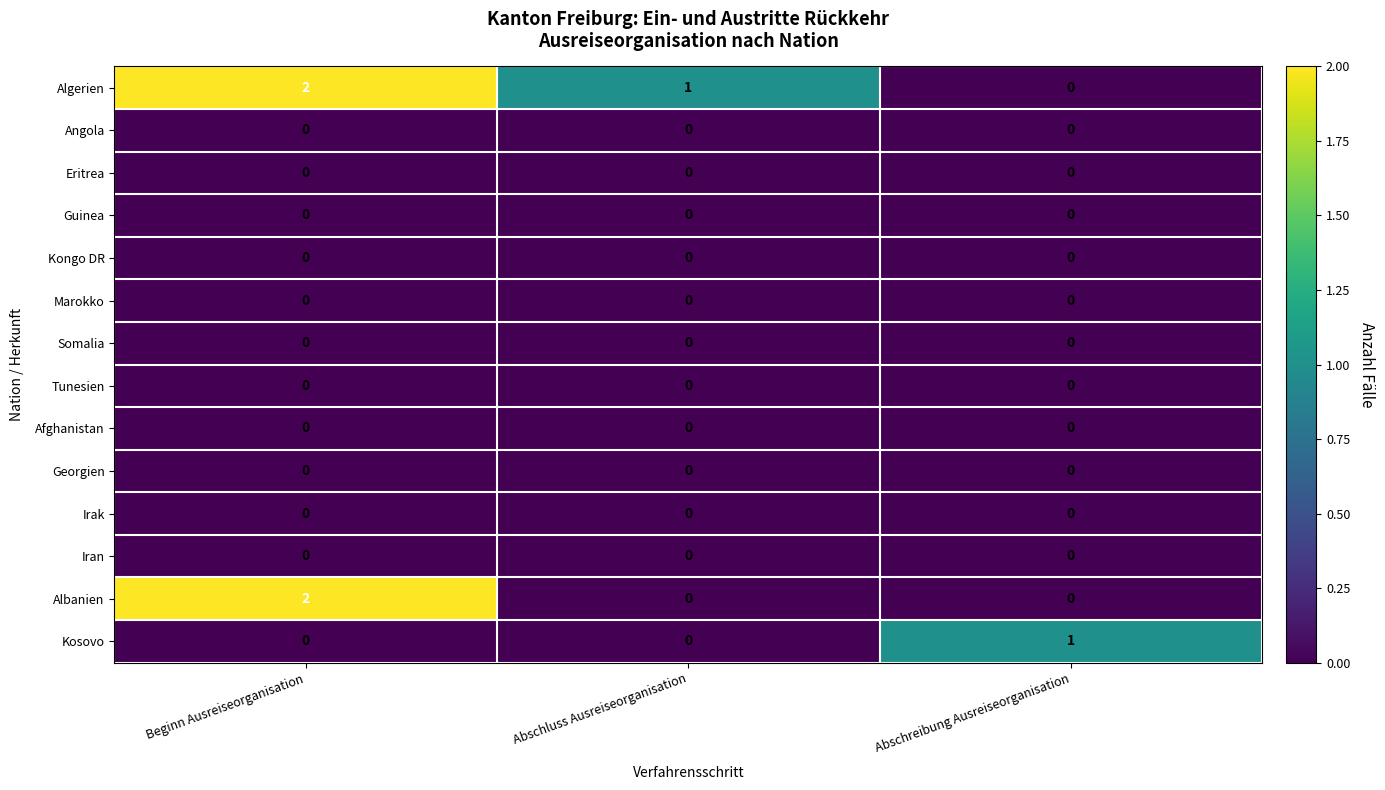

At which category is the sum across all series the highest?

Beginn Ausreiseorganisation